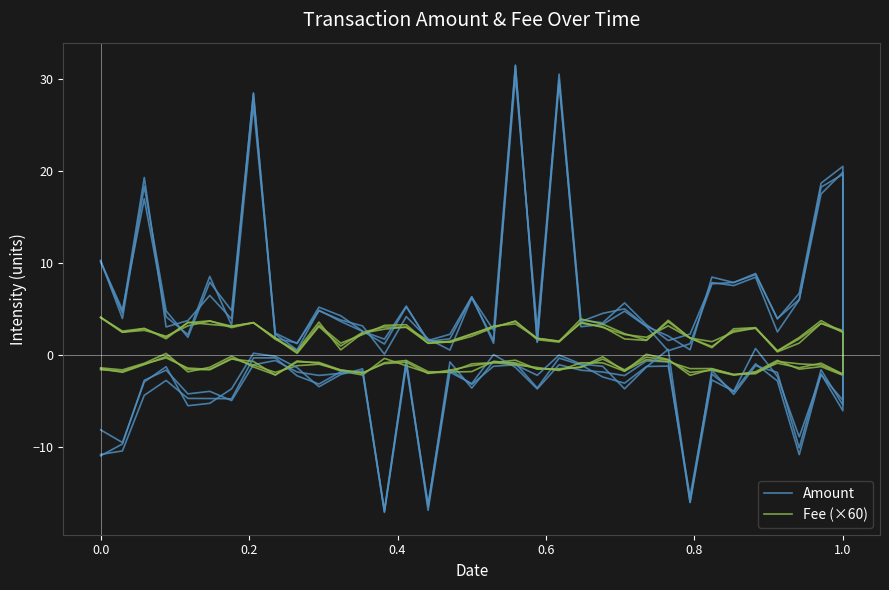

What is the sum of all Amount values?

261.4